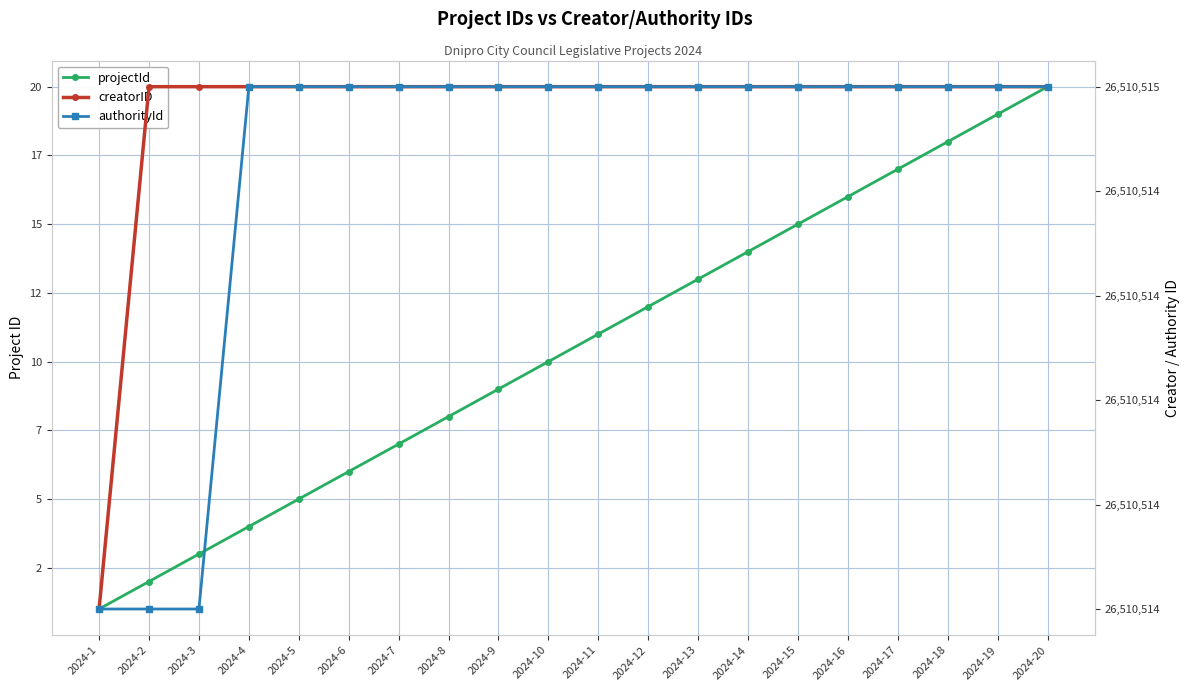

Count the number of categories in the chart.

20